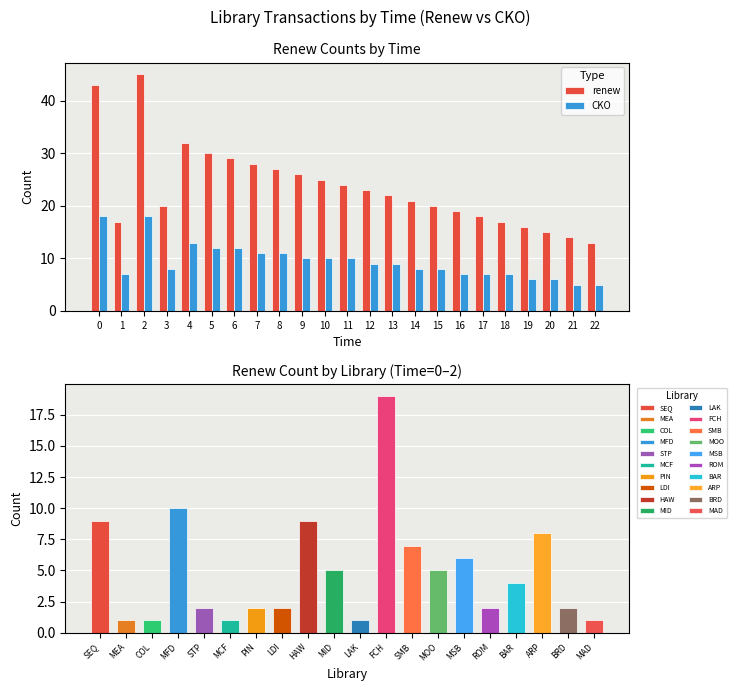

At how many categories does at least one series exceed 26?

7